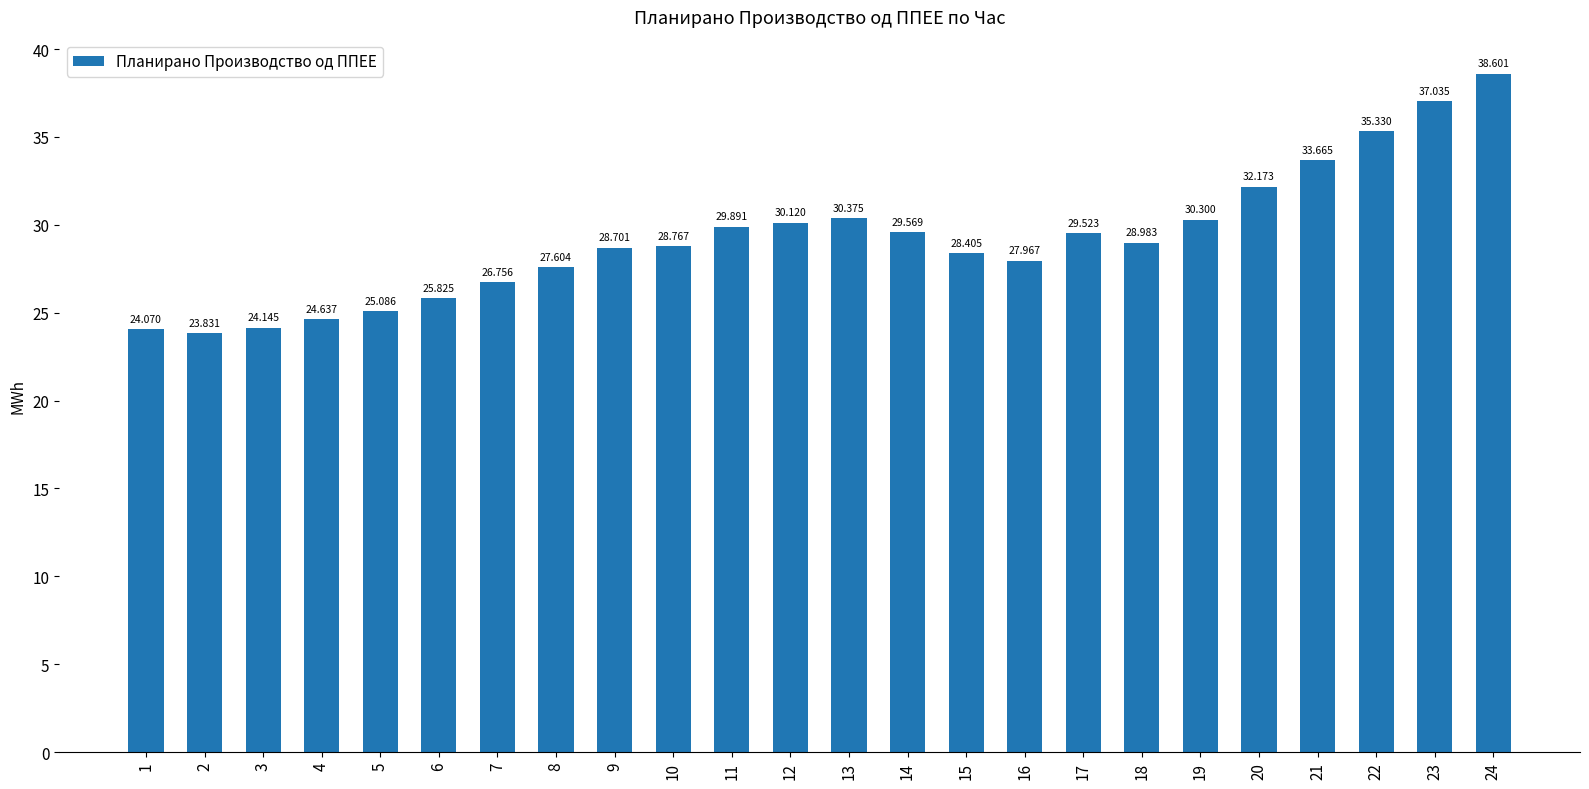

What is the difference between the second highest and minimum values?

13.2